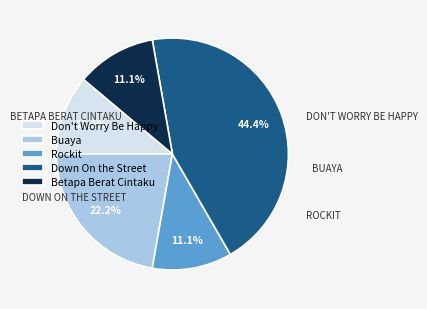

What is the largest slice in the pie chart?

Down On the Street